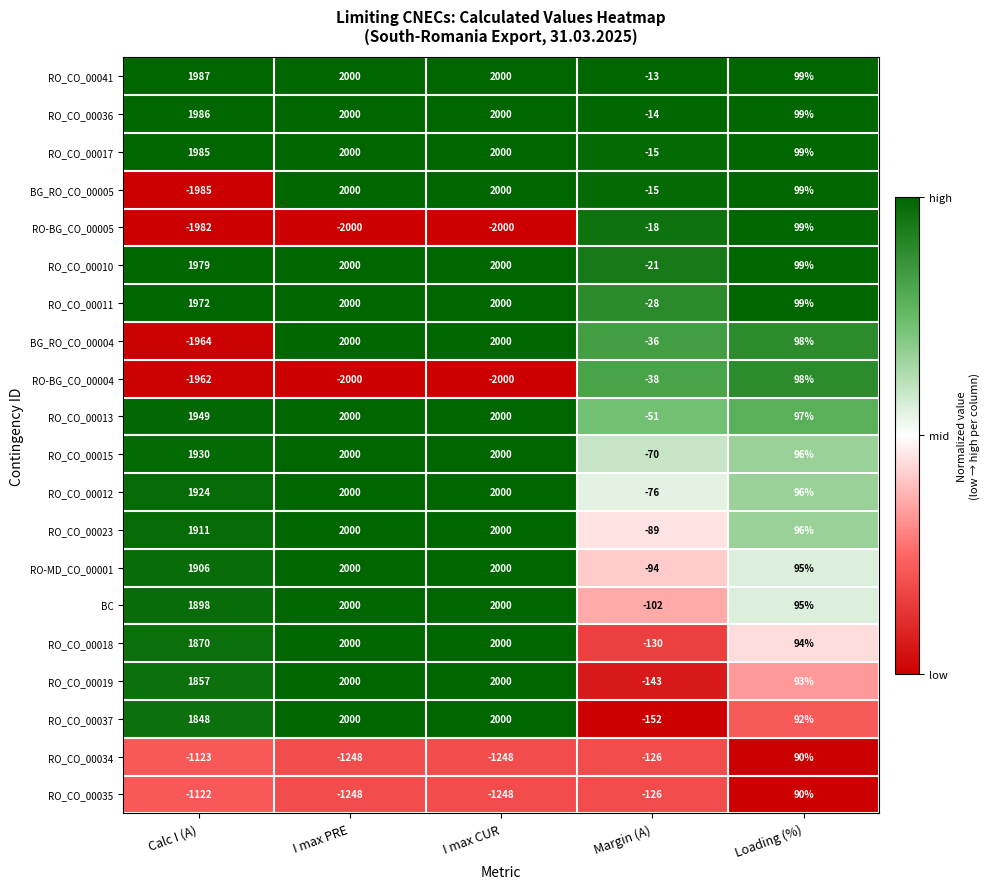

At which label does BC reach its minimum?

Margin (A)